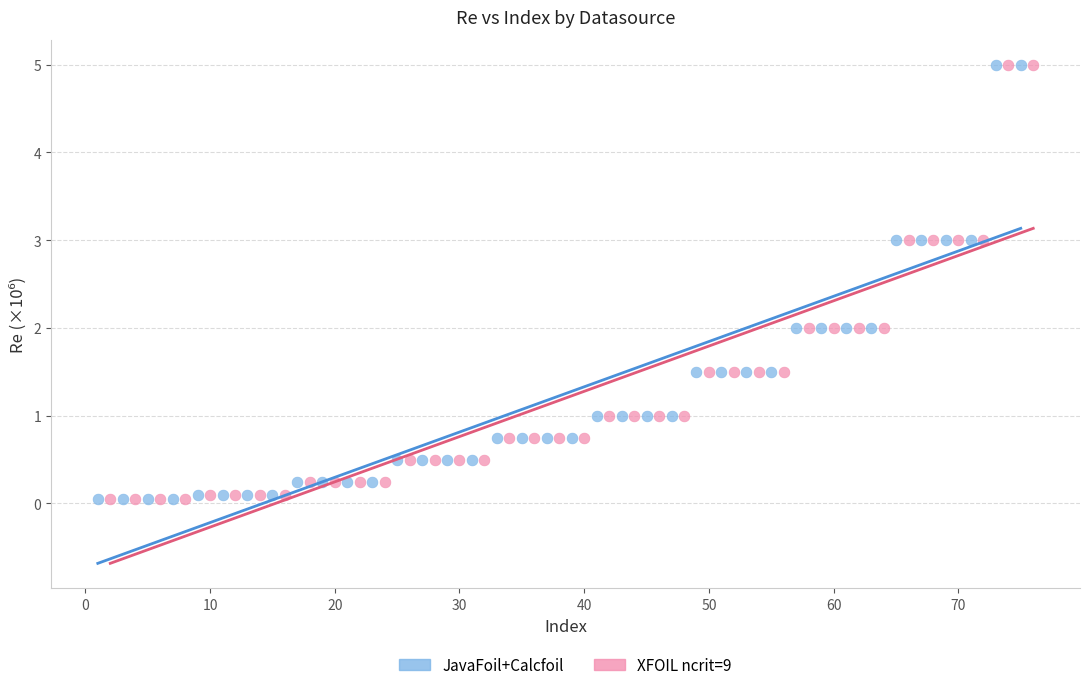

What are all the series names shown in the legend?

JavaFoil+Calcfoil, XFOIL ncrit=9